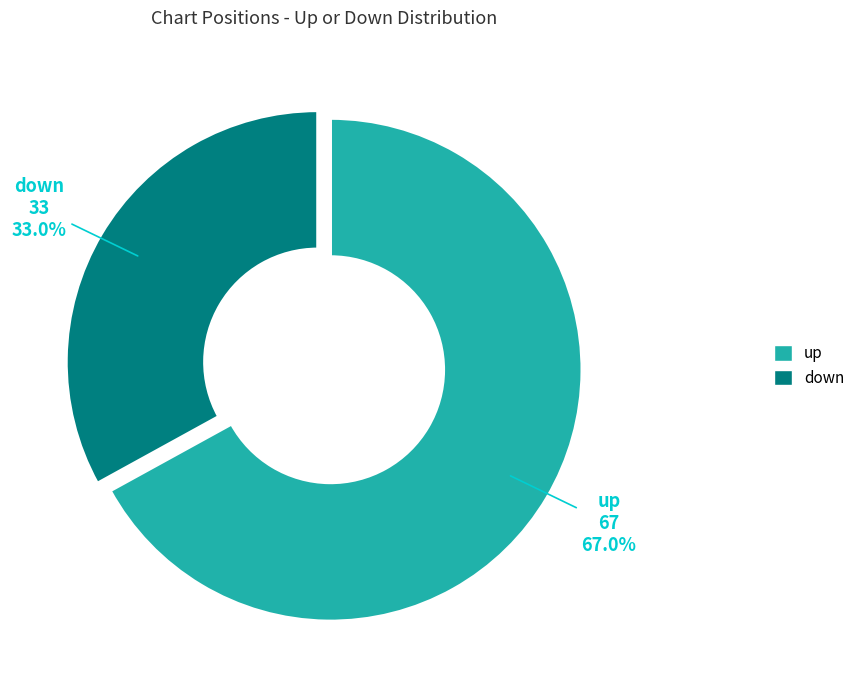

Rank the categories by value from highest to lowest.

up, down